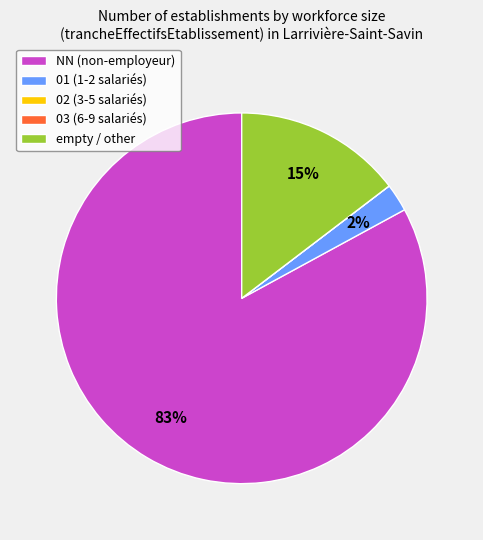

Is there any slice that represents more than half of the pie?

Yes